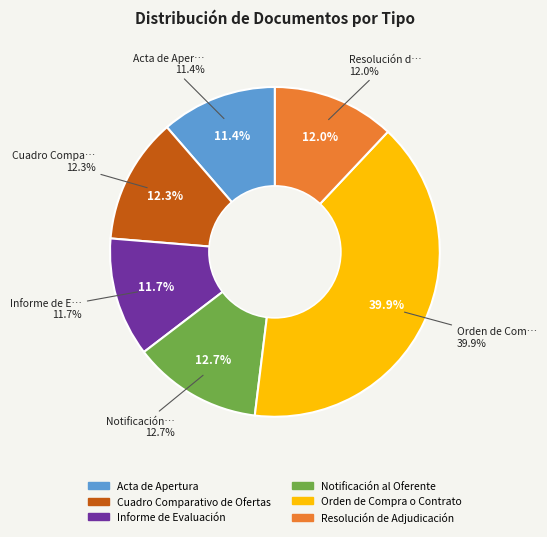

To the nearest percent, what portion does Resolución de Adjudicación represent?

12%